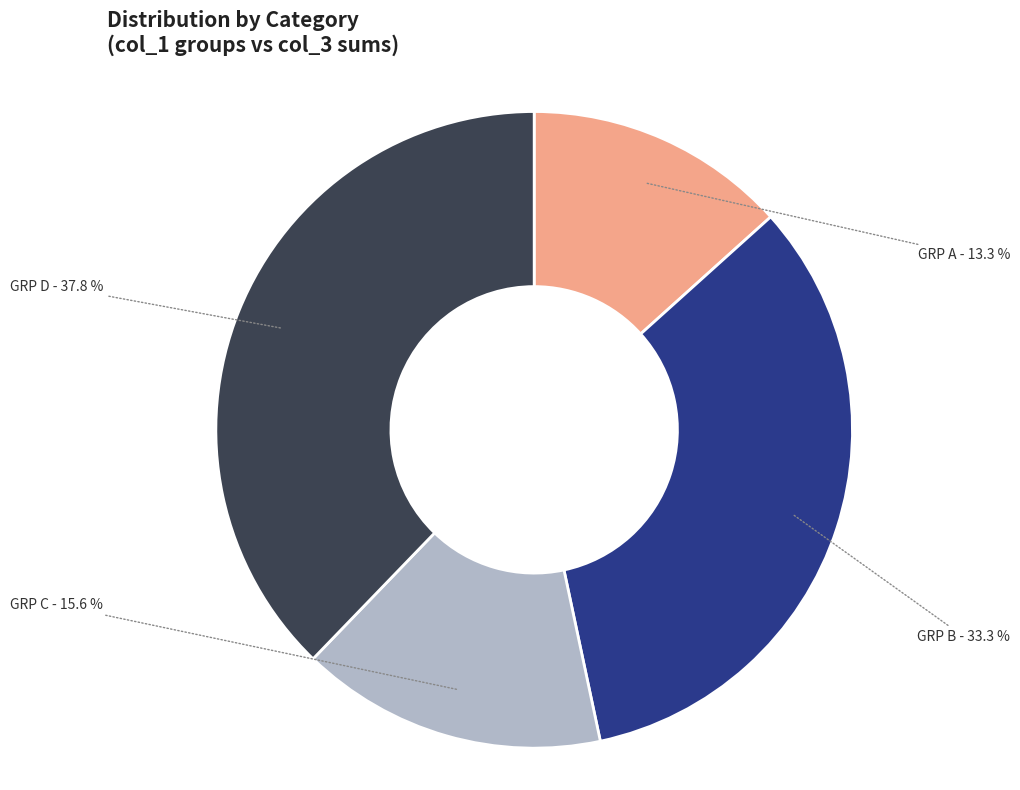

Do GRP B and GRP A together represent more than half of the pie?

No